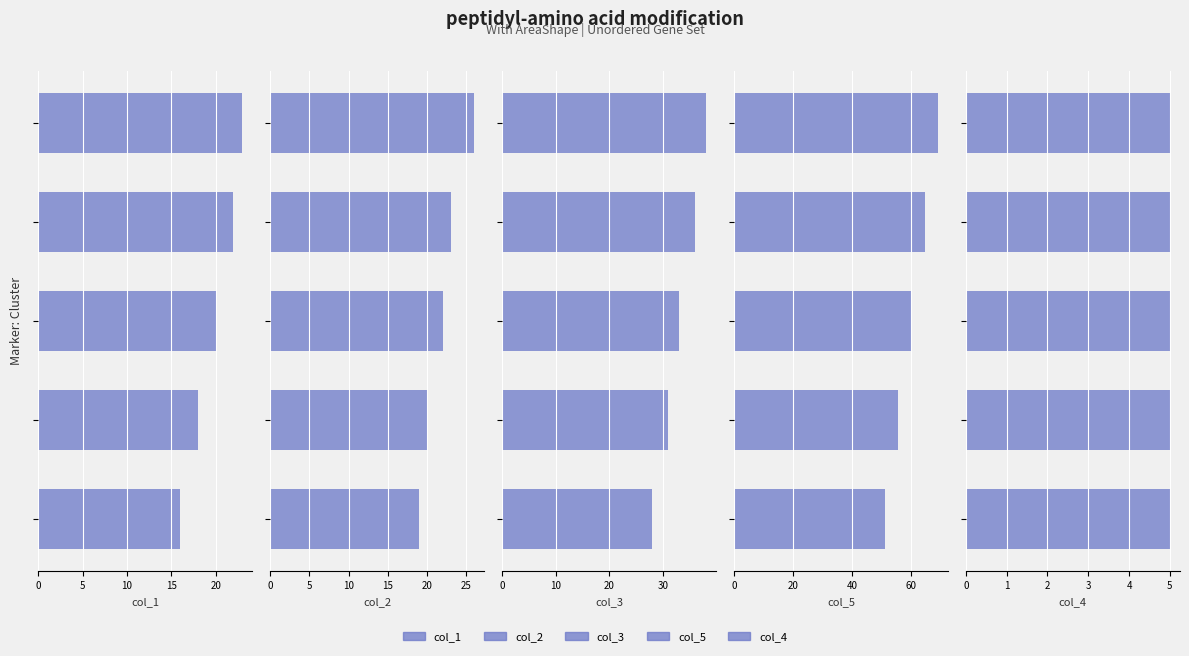

What is the spread (max minus min) of values at 0?

50.4